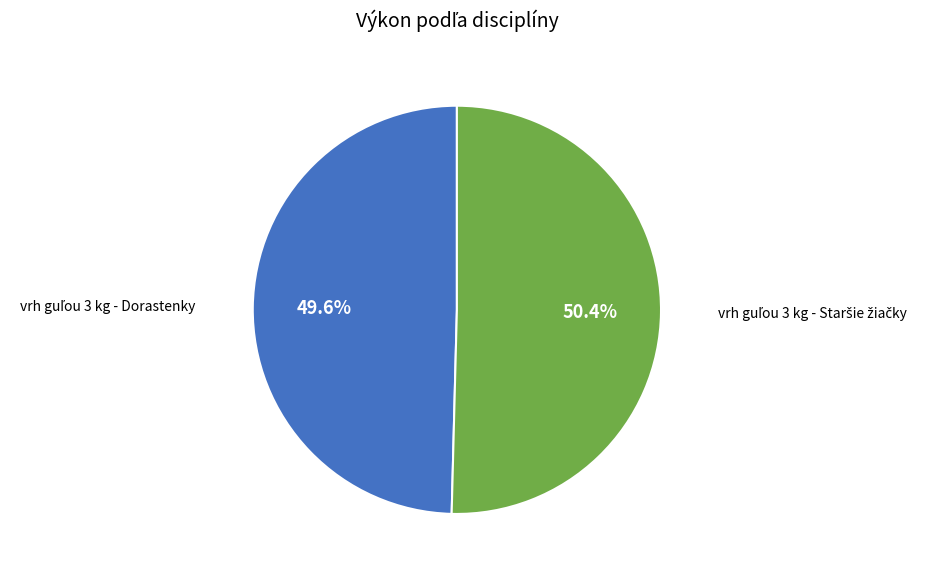

How many slices are in this pie chart?

2